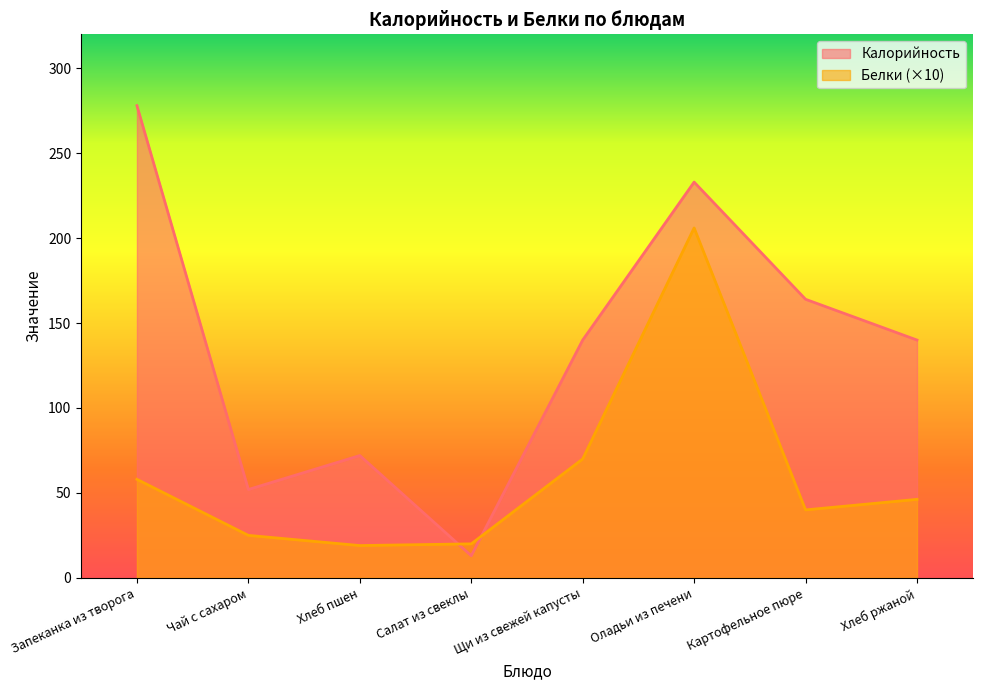

At which category does Калорийность reach its first local valley?

Чай с сахаром